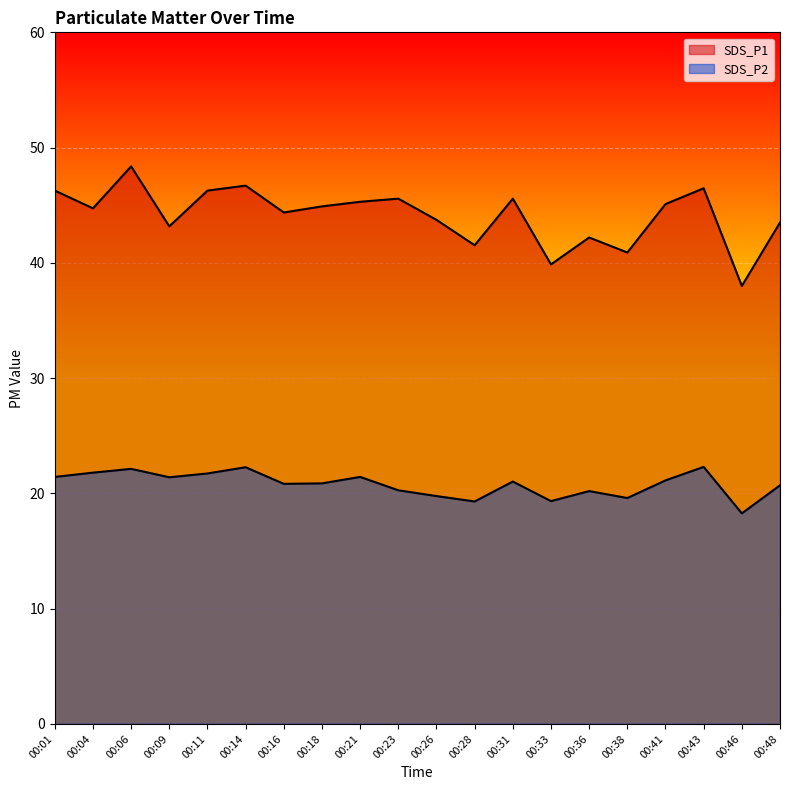

How many interior local valleys does the SDS_P2 series have?

6